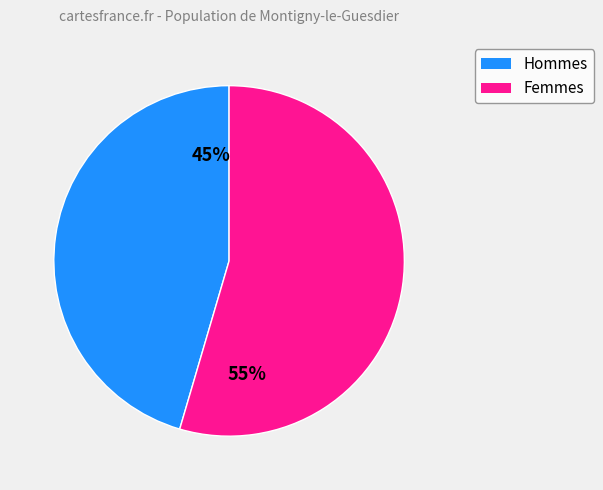

To the nearest percent, what is the average slice percentage?

50%